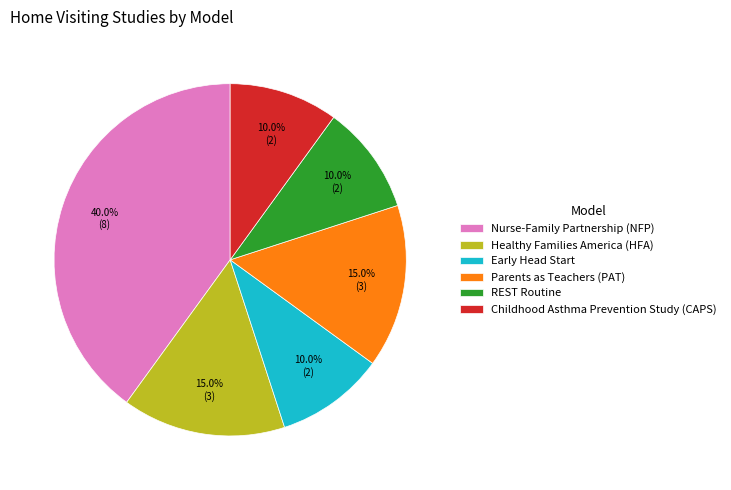

What is the ratio of the value at Nurse-Family Partnership (NFP) to the value at Childhood Asthma Prevention Study (CAPS)?

4.0